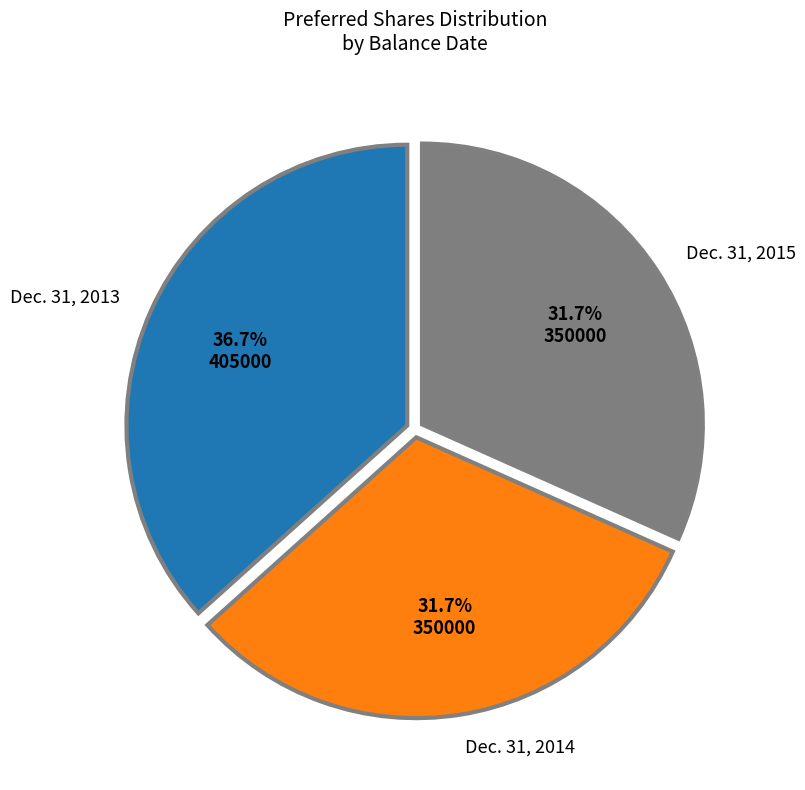

To the nearest percent, what is the average slice percentage?

33%